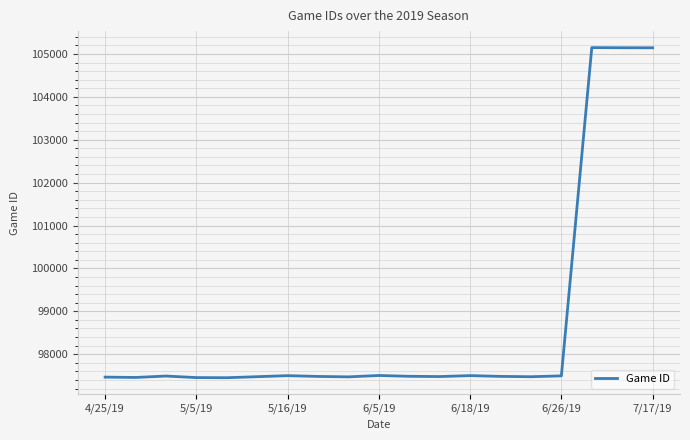

What is the maximum value shown in the chart?

105148